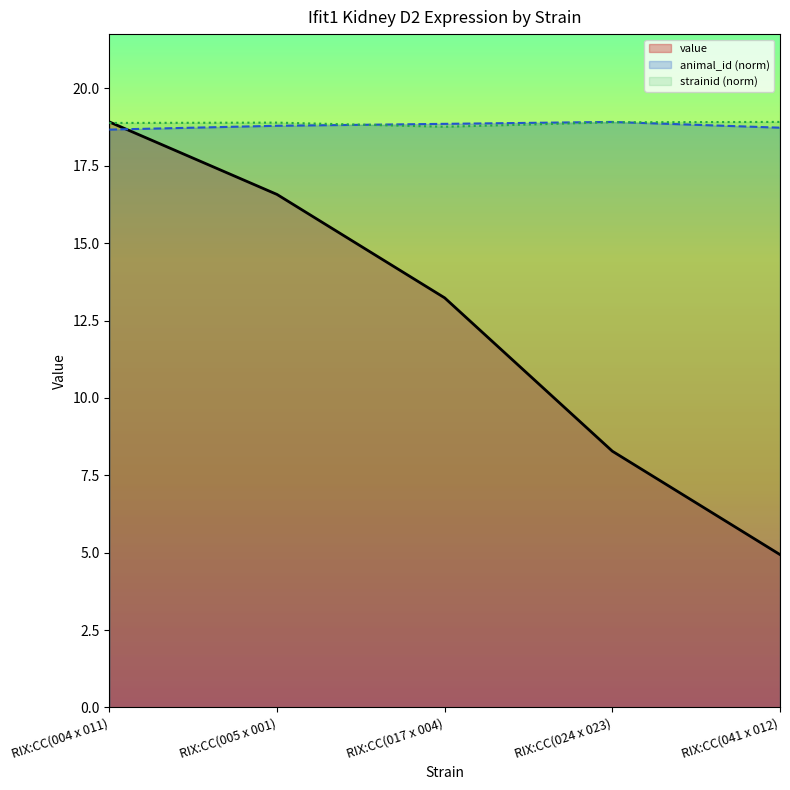

What is the value of the value point at the 2nd from the left?

16.6